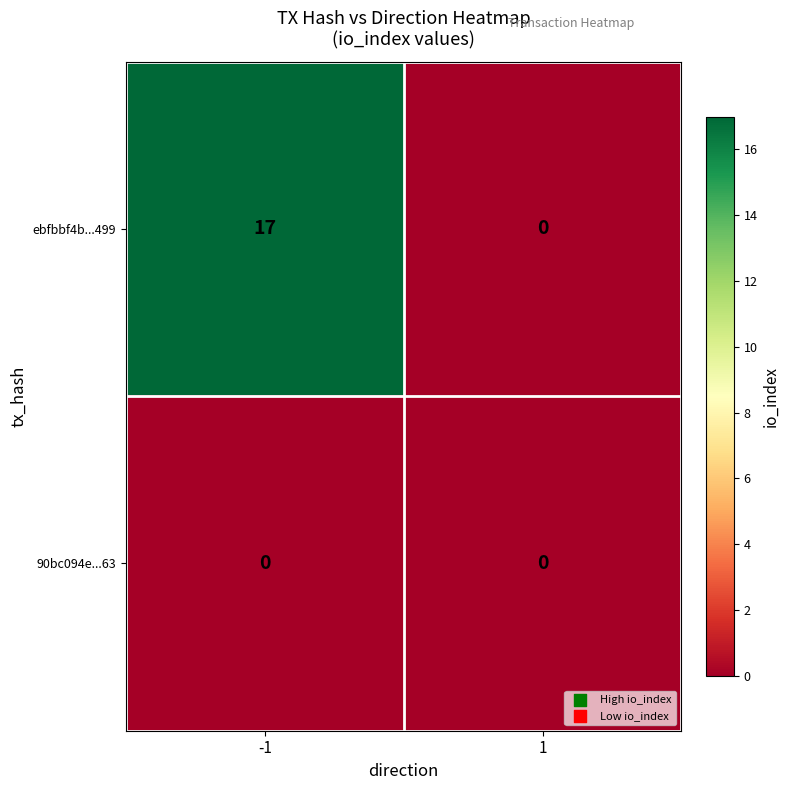

What is the greatest value displayed?

17